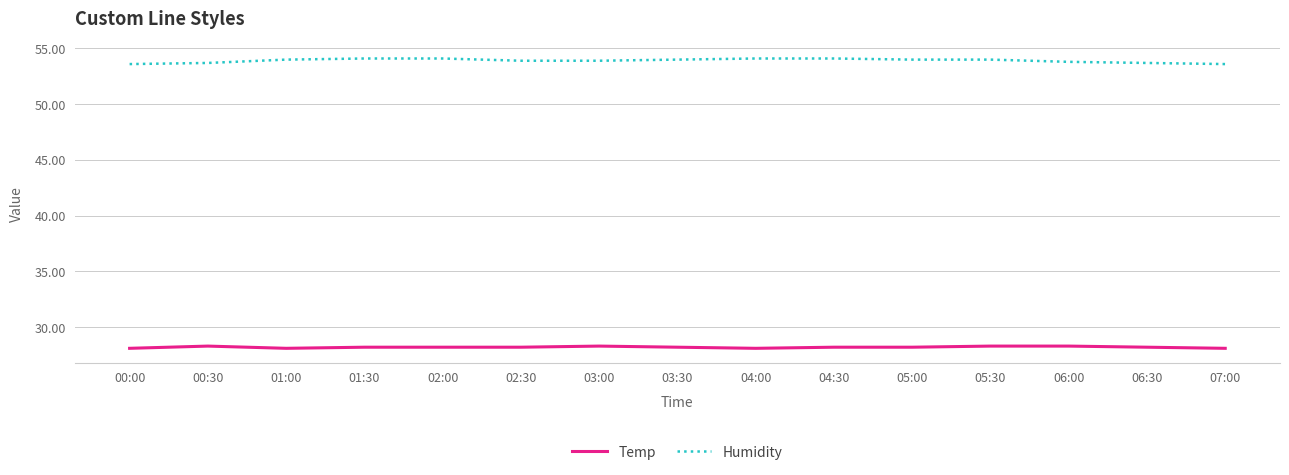

Rank the series by their average value, from lowest to highest.

Temp, Humidity